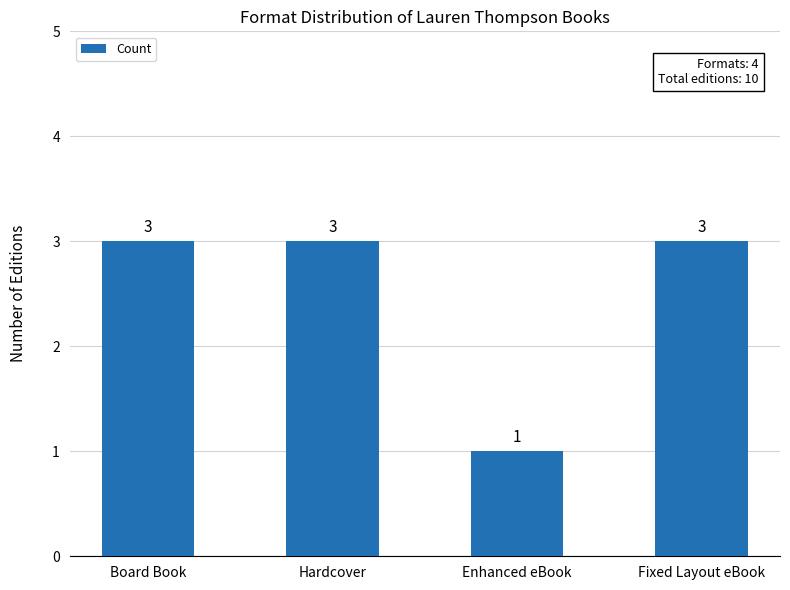

True or false: the data shows 3 at Hardcover.

True